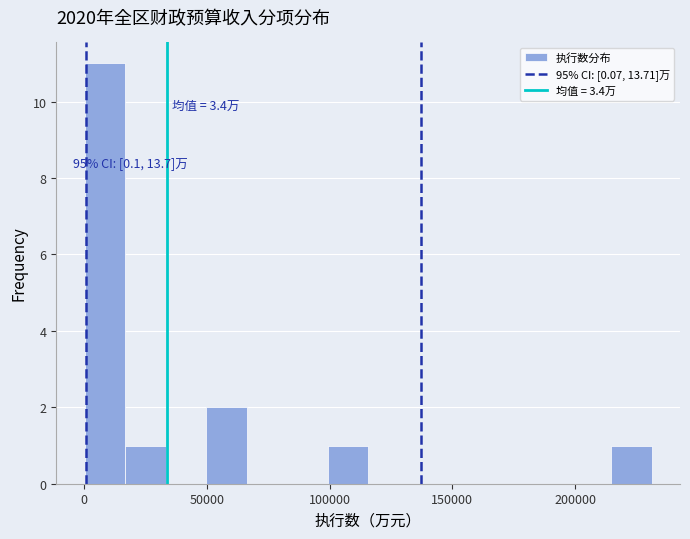

Read against the x-axis, roughly where is the centre of the tallest bar?

10000